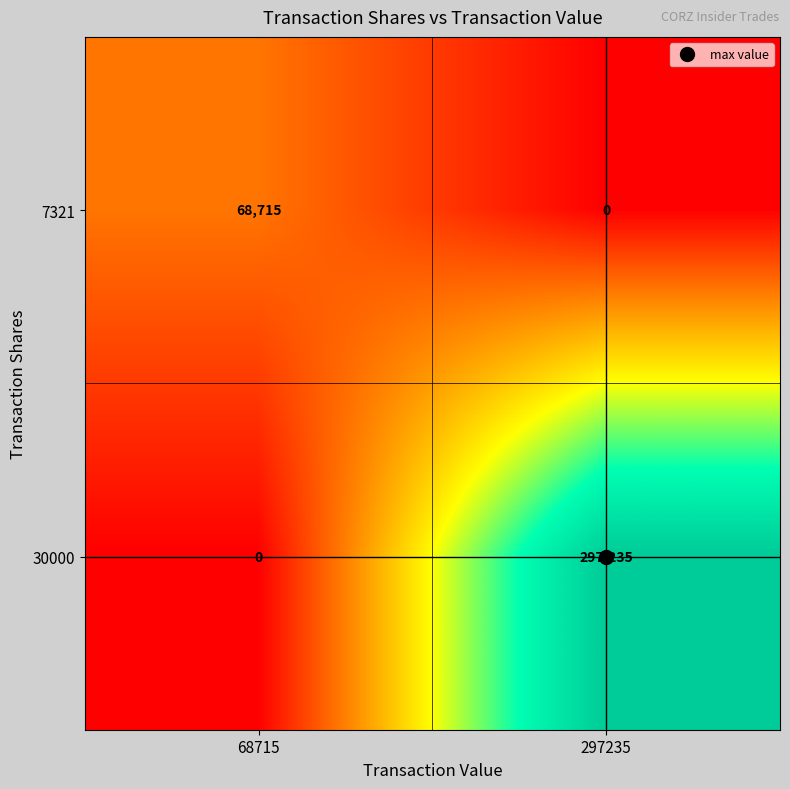

What is the average value of the 7321 series?

34358